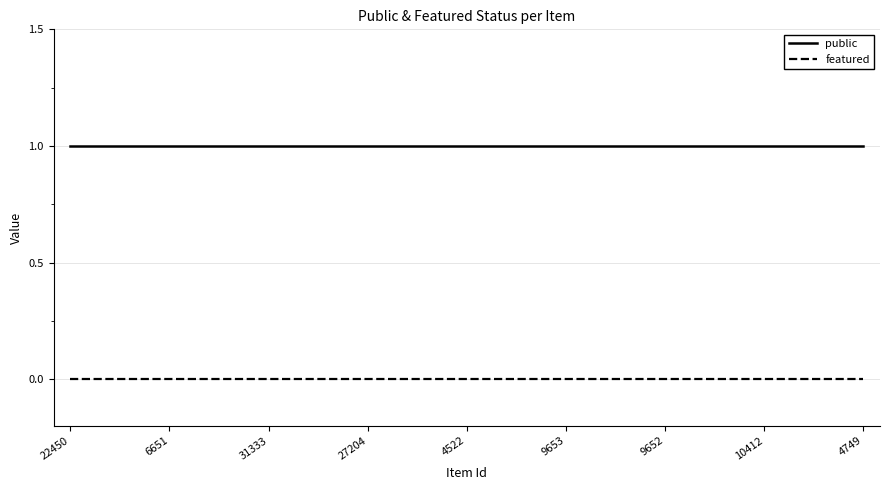

What are all the series names shown in the legend?

public, featured